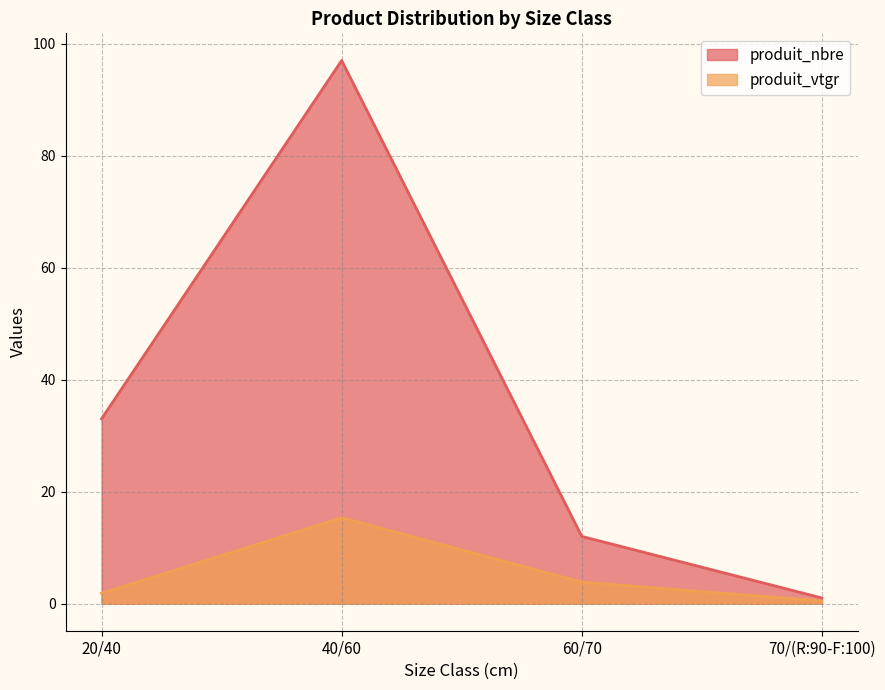

What is the smallest value displayed?

0.5